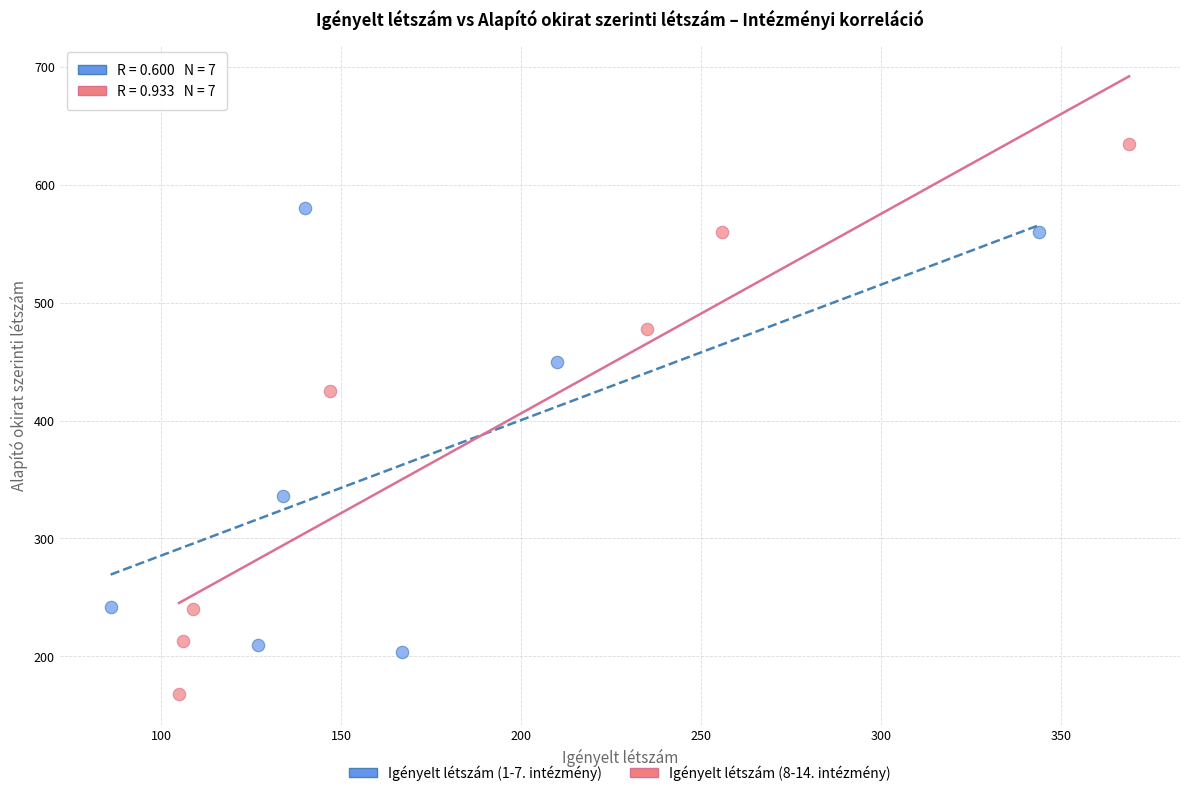

What are all the series names shown in the legend?

Igényelt létszám (1-7. intézmény), Igényelt létszám (8-14. intézmény)